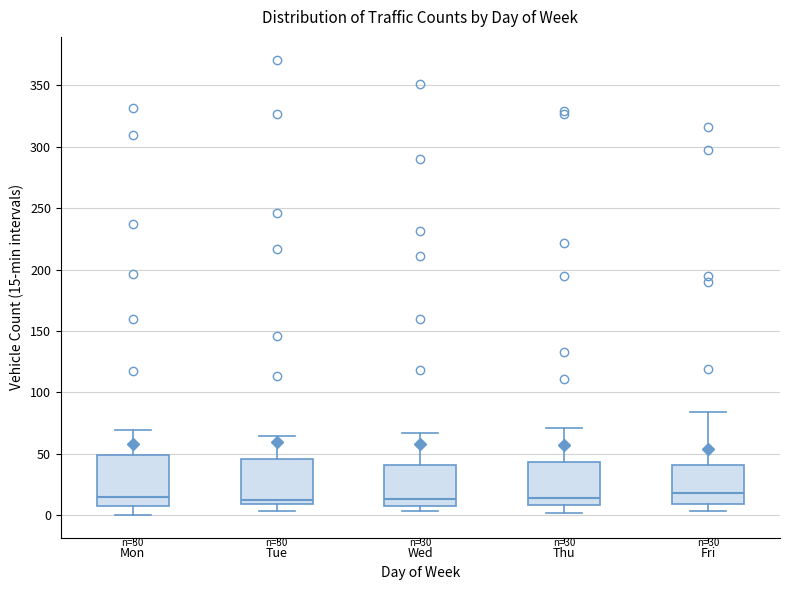

Where does the median line of the box for Wed sit on the y-axis? The values are not printed on the chart, so give them approximately, as read against the axis.

15